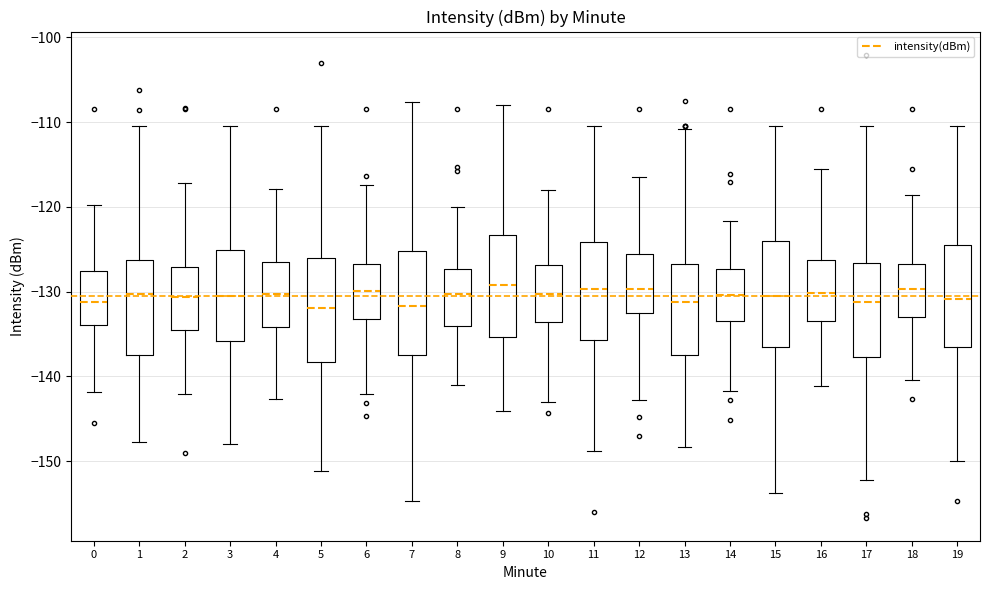

Reading left to right, read every box against the y-axis: the position of its median line, the range the box covers, and the ends of its whiskers. The values are not printed on the chart, so give them approximately, as read against the axis.

0: median -131, box -134 to -128, whiskers -142 to -120
1: median -130, box -137 to -126, whiskers -148 to -110
2: median -131, box -135 to -127, whiskers -142 to -117
3: median -131, box -136 to -125, whiskers -148 to -110
4: median -130, box -134 to -127, whiskers -143 to -118
5: median -132, box -138 to -126, whiskers -151 to -110
6: median -130, box -133 to -127, whiskers -142 to -117
7: median -132, box -137 to -125, whiskers -155 to -108
8: median -130, box -134 to -127, whiskers -141 to -120
9: median -129, box -135 to -123, whiskers -144 to -108
10: median -130, box -134 to -127, whiskers -143 to -118
11: median -130, box -136 to -124, whiskers -149 to -110
12: median -130, box -133 to -126, whiskers -143 to -116
13: median -131, box -137 to -127, whiskers -148 to -111
14: median -130, box -133 to -127, whiskers -142 to -122
15: median -130, box -137 to -124, whiskers -154 to -110
16: median -130, box -133 to -126, whiskers -141 to -115
17: median -131, box -138 to -127, whiskers -152 to -110
18: median -130, box -133 to -127, whiskers -140 to -119
19: median -131, box -136 to -124, whiskers -150 to -110